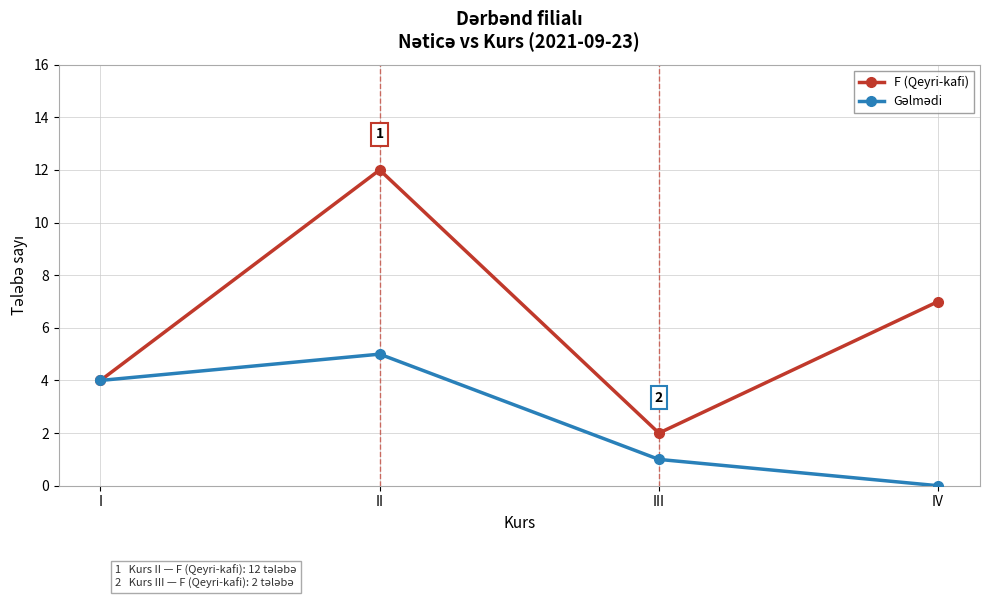

True or false: F (Qeyri-kafi) has a value of 12 at IV.

False